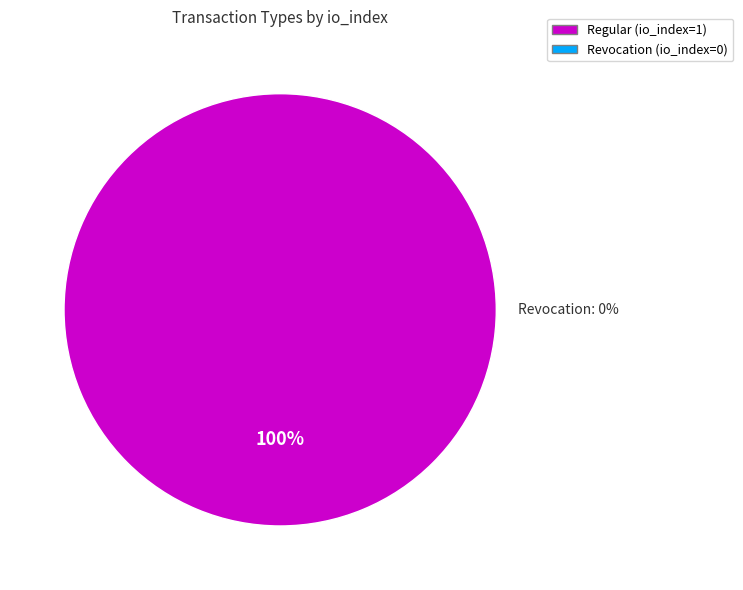

Is it true that Revocation is 0% of the pie?

True